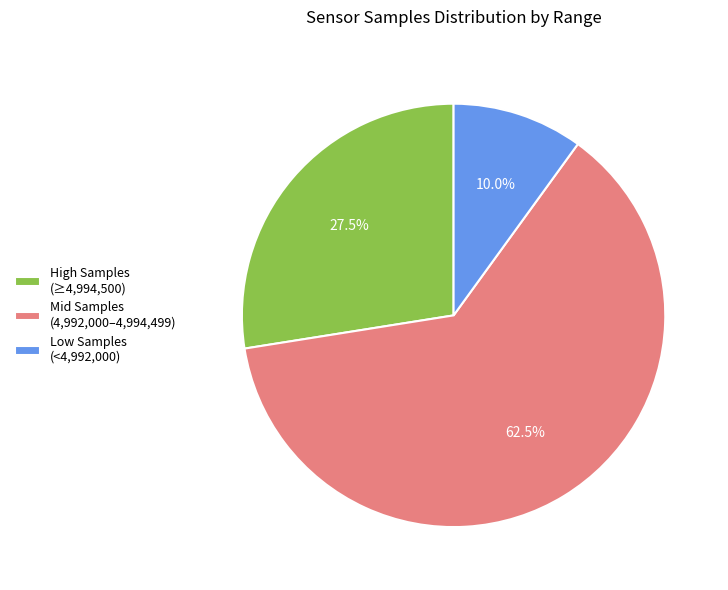

Which category has the smallest portion of the pie?

Low Samples (<4,992,000)